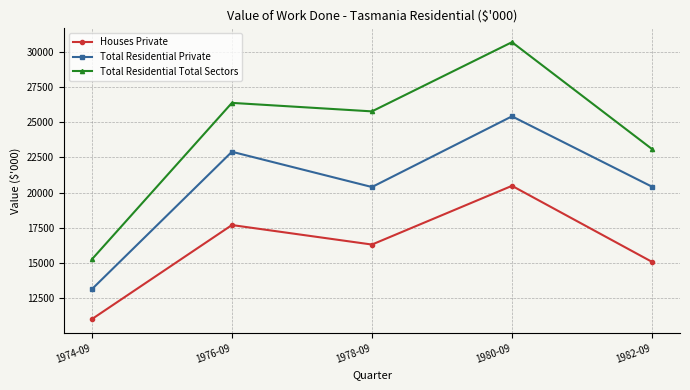

List the labels in order of Total Residential Total Sectors value, largest first.

1980-09, 1976-09, 1978-09, 1982-09, 1974-09